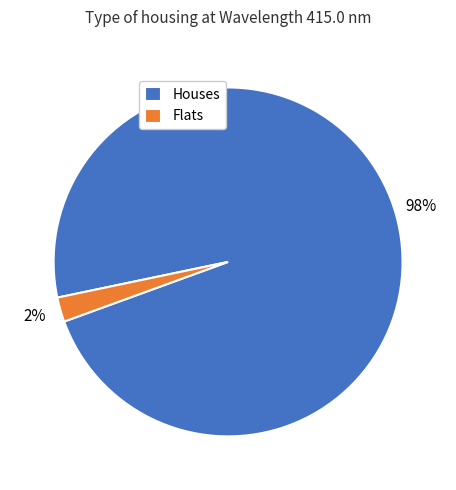

Rank the categories by value from highest to lowest.

Houses, Flats